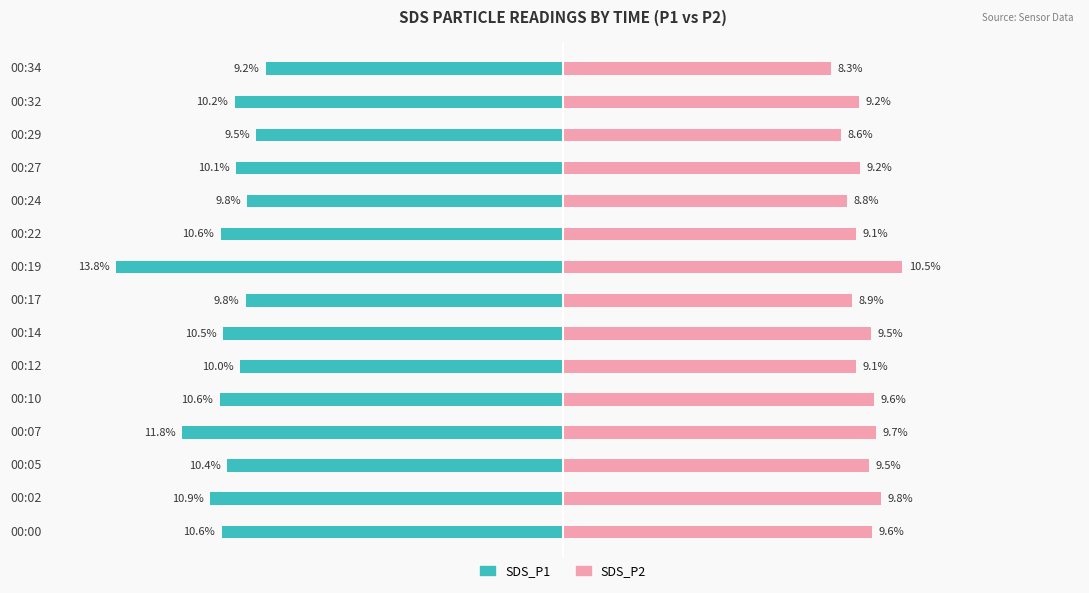

Are the bars grouped side by side (vs. stacked)?

Yes